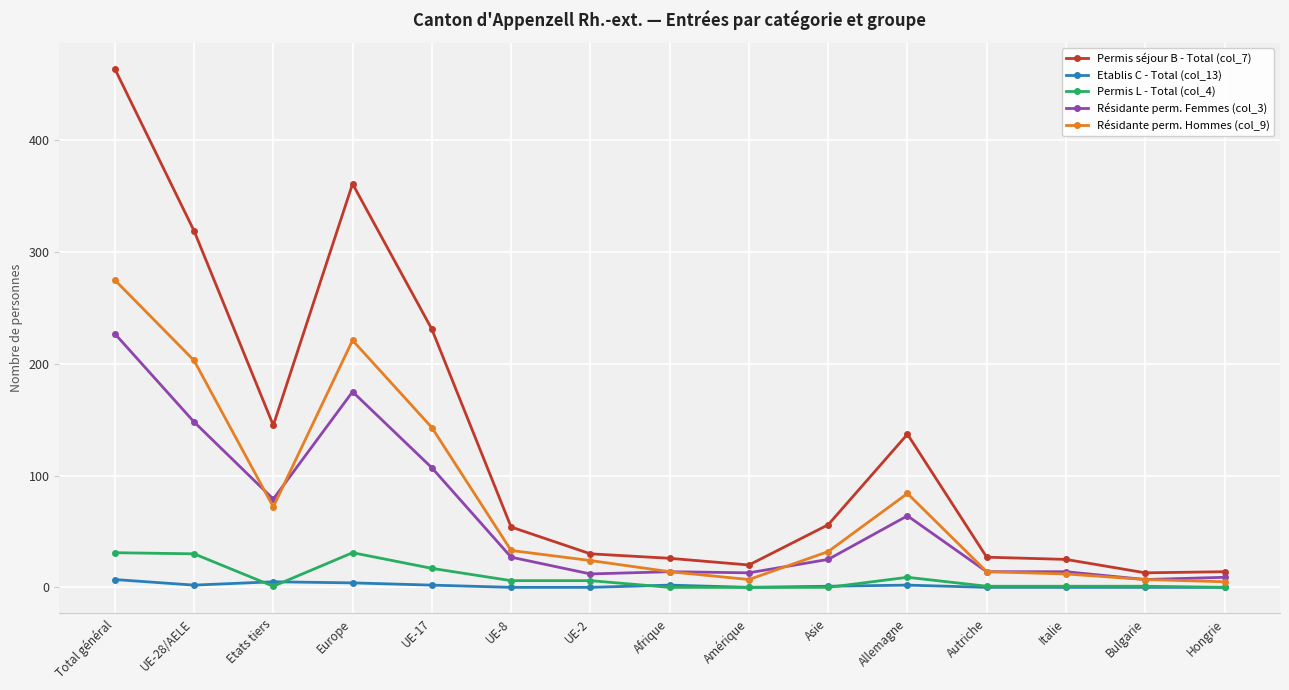

True or false: Etablis C - Total (col_13) has more than 1 interior local peaks.

True